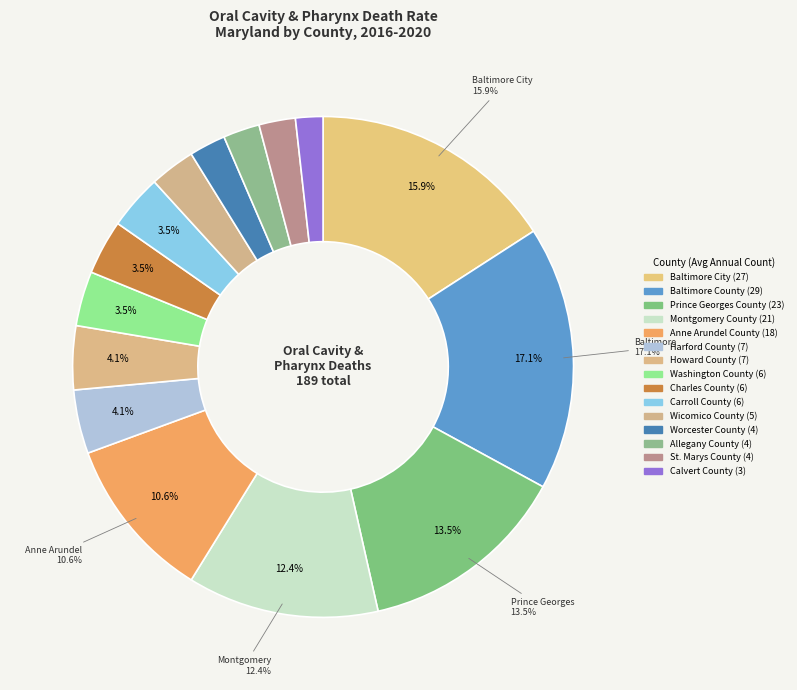

Which slice is the smallest?

Calvert County